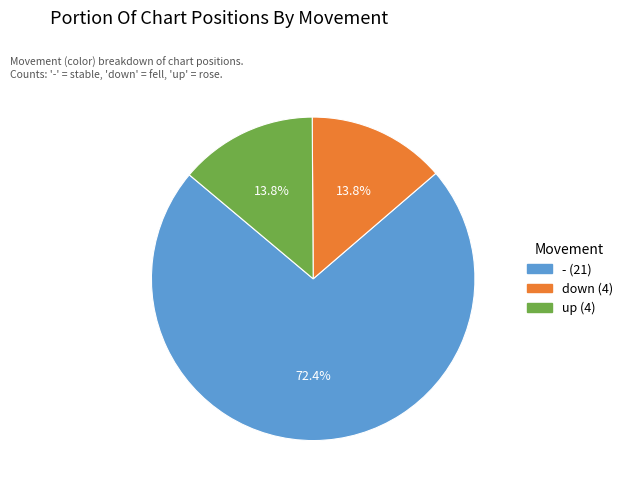

How many slices are in this pie chart?

3